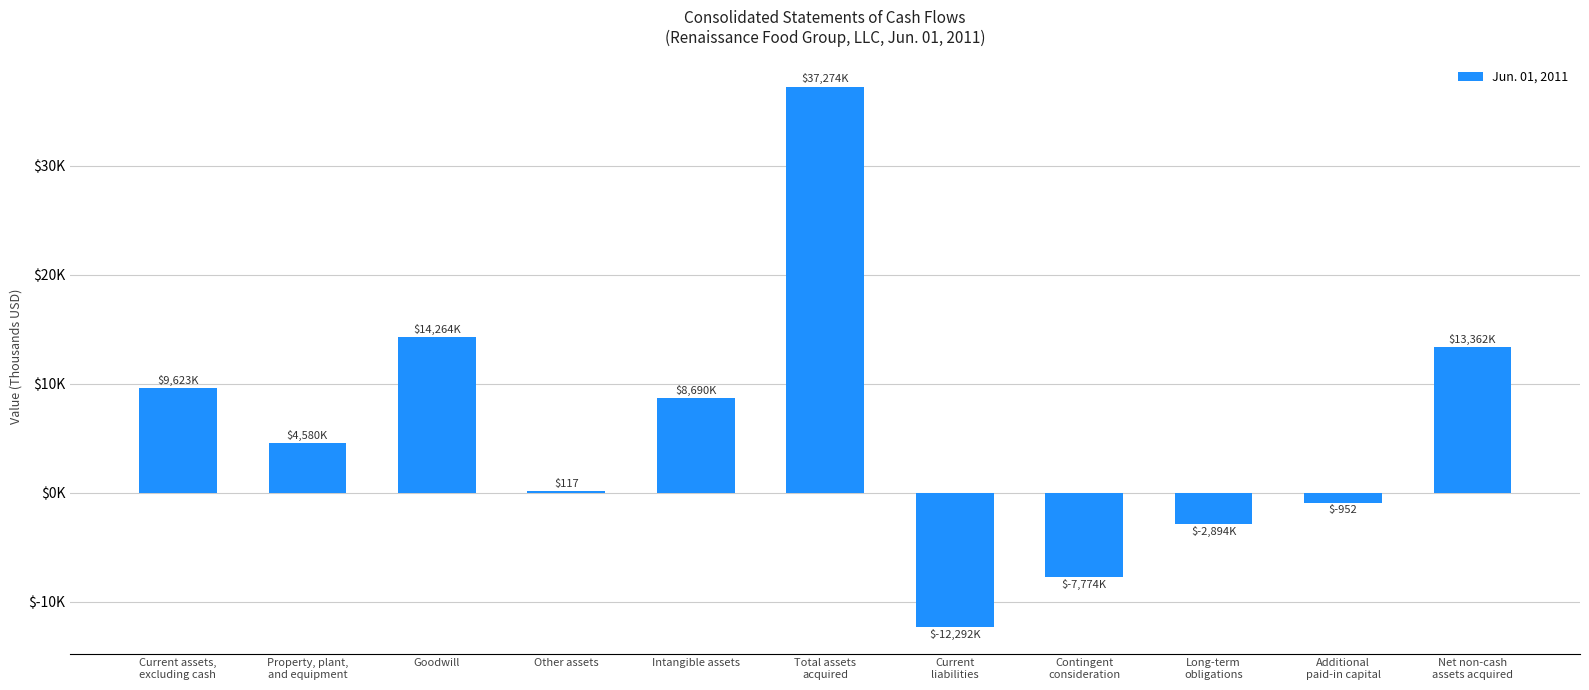

What is the label of the 11th bar from the right?

Current assets,
excluding cash